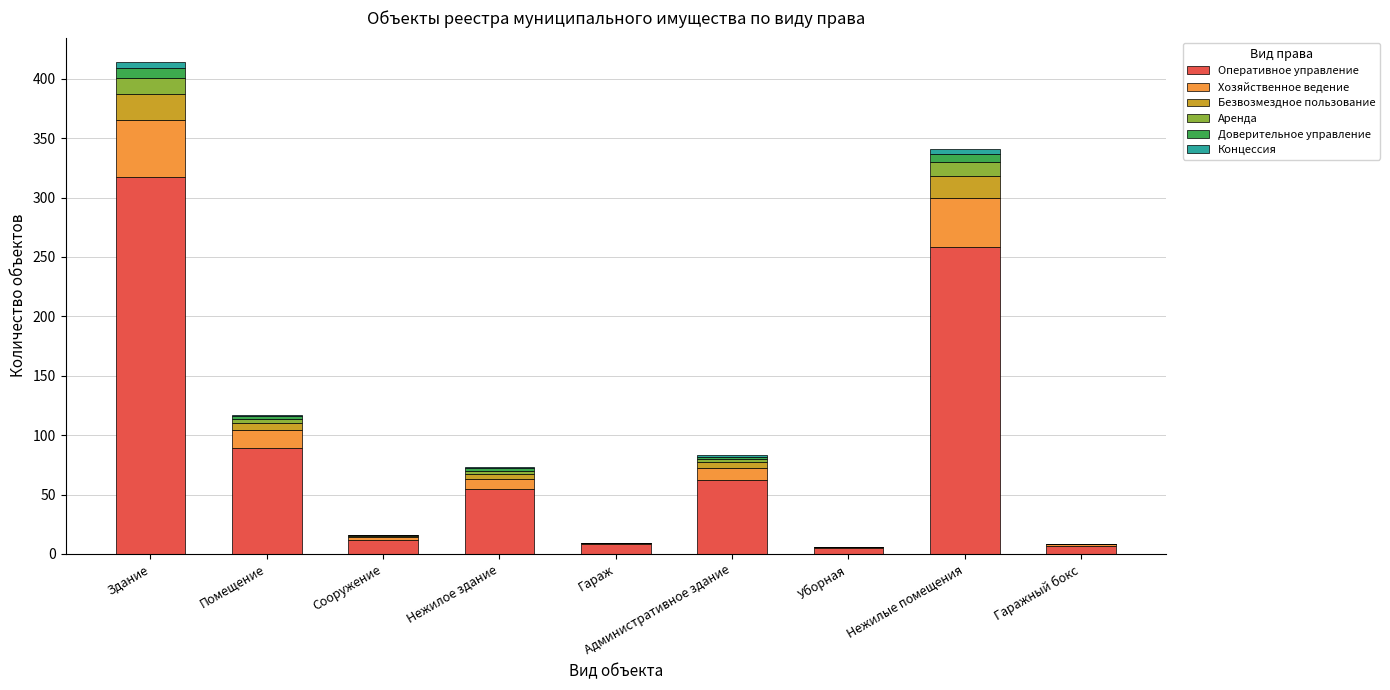

Count the number of categories in the chart.

9